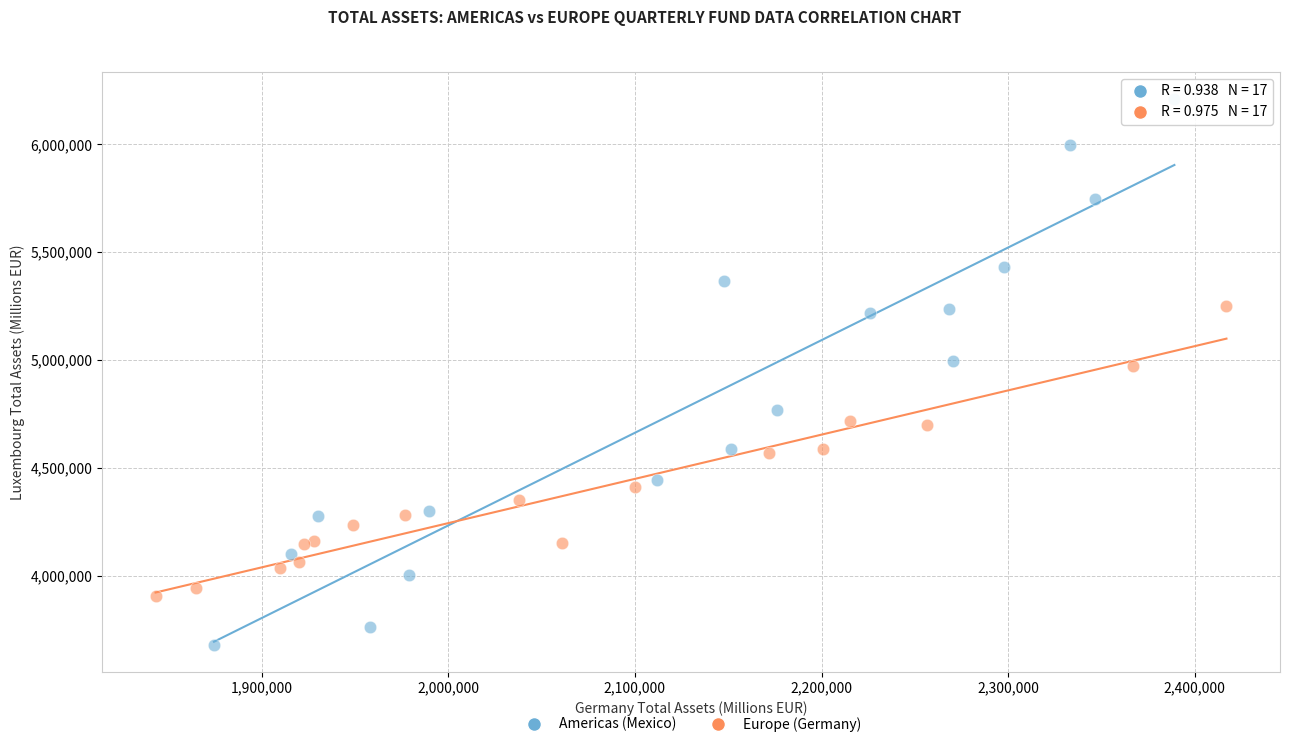

Which series contains the lowest Y value?

Americas (Mexico)